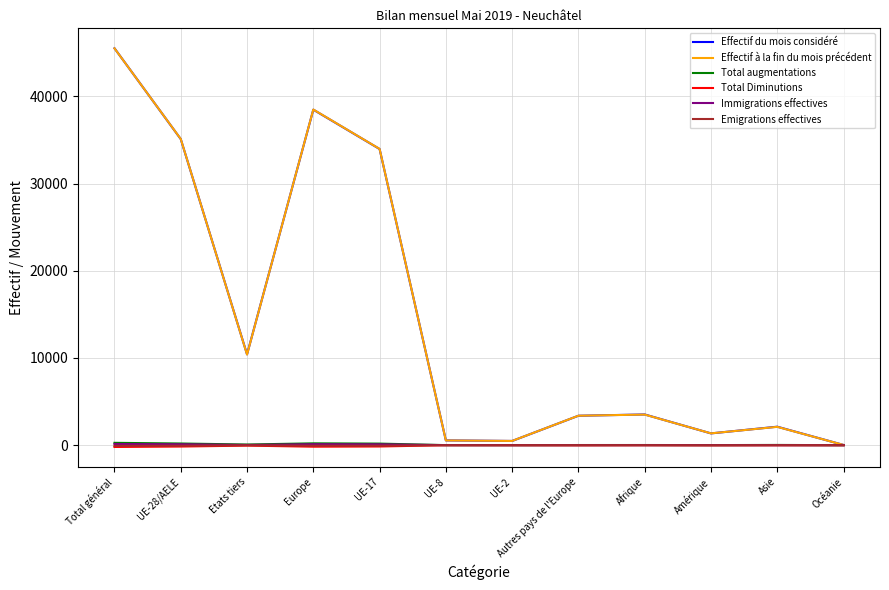

At which category is the sum across all series the highest?

Total général